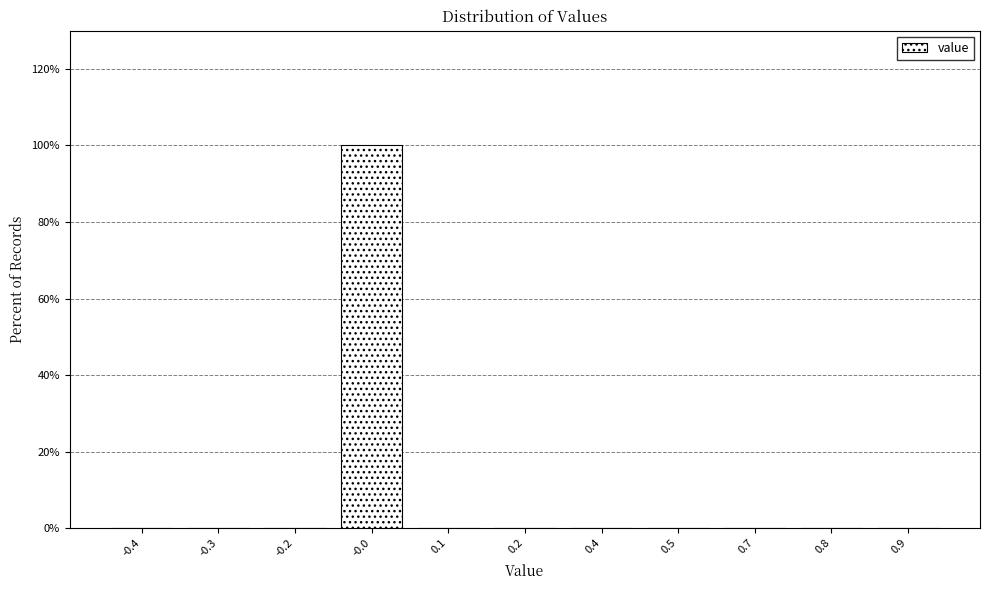

Reading left to right, transcribe all the data shown in this chart.

-0.4=0	-0.3=0	-0.2=0	-0.0=100	0.1=0	0.2=0	0.4=0	0.5=0	0.7=0	0.8=0	0.9=0